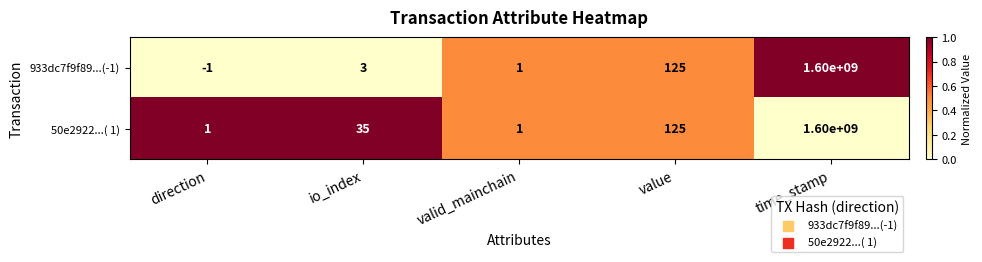

Rank the series by their average value, from lowest to highest.

933dc7f9f89...(-1), 50e2922...( 1)